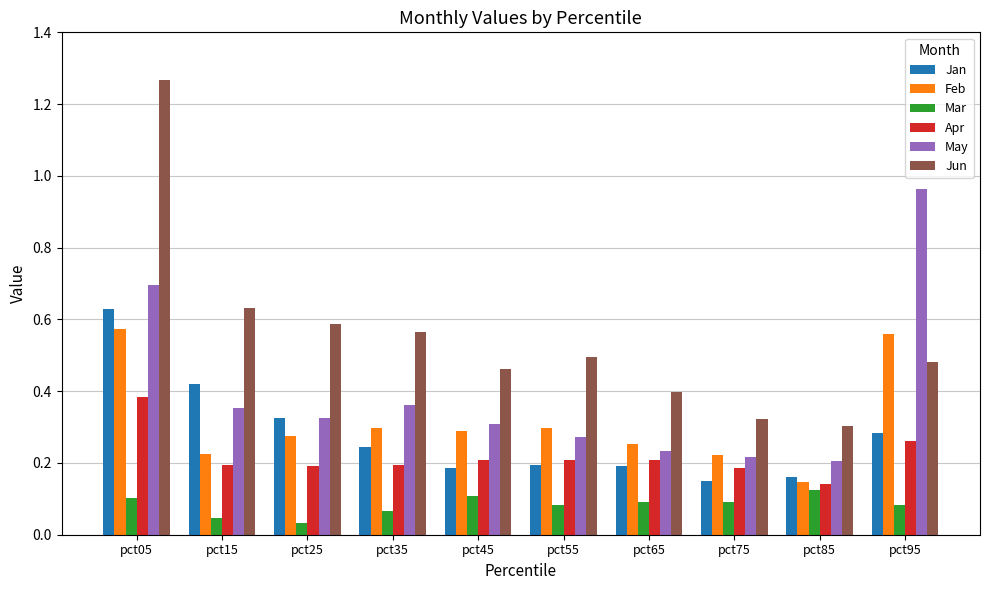

How many Mar values are between 0 and 1?

10